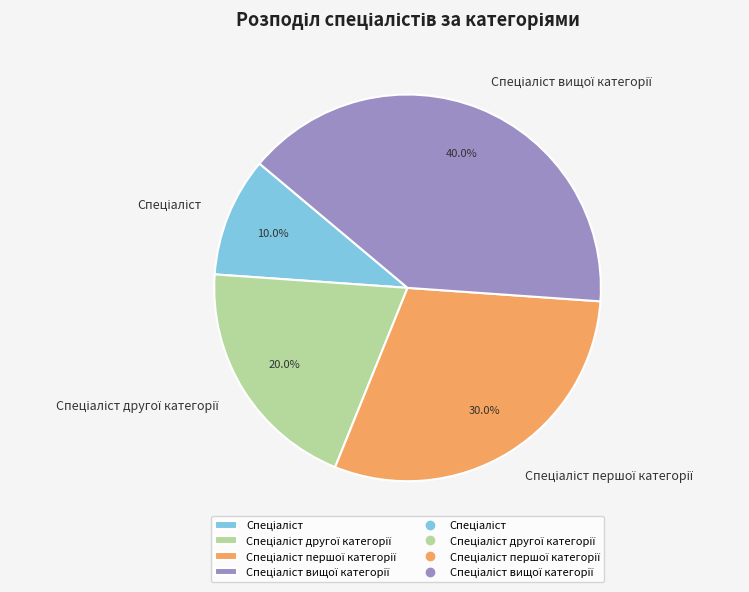

Does any single category account for the majority?

No